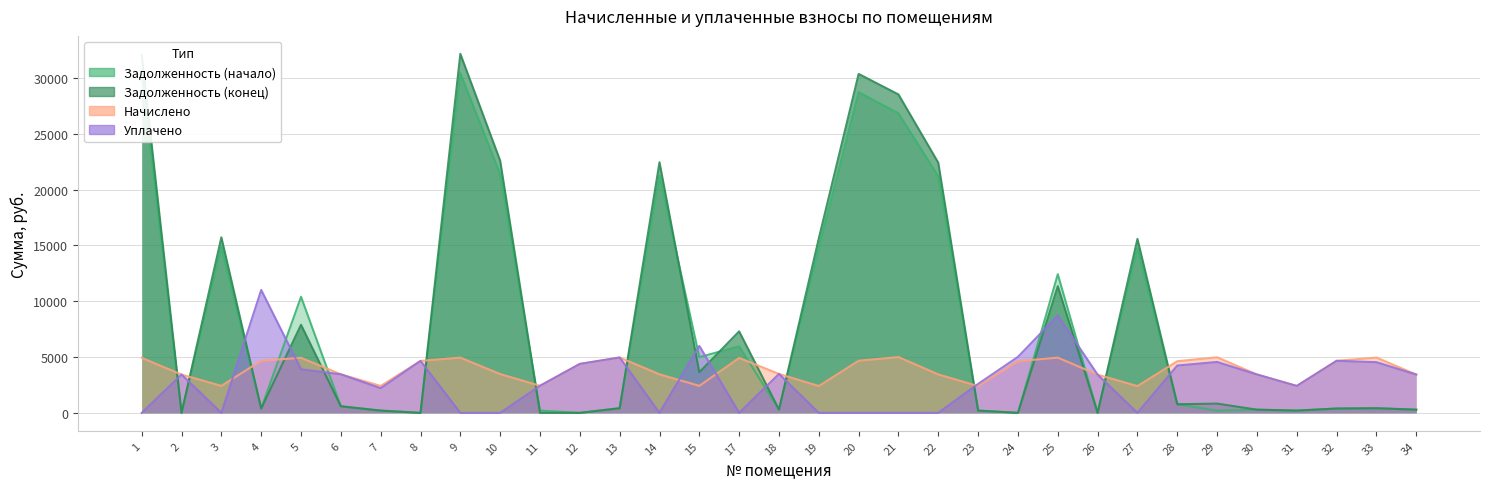

At which category does the chart reach its peak across all series?

9